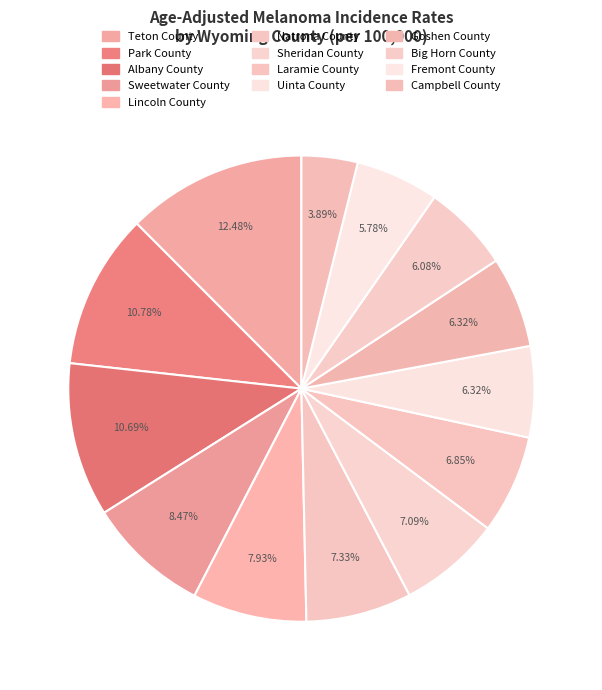

What percentage is the Big Horn County slice, to the nearest percent?

6%